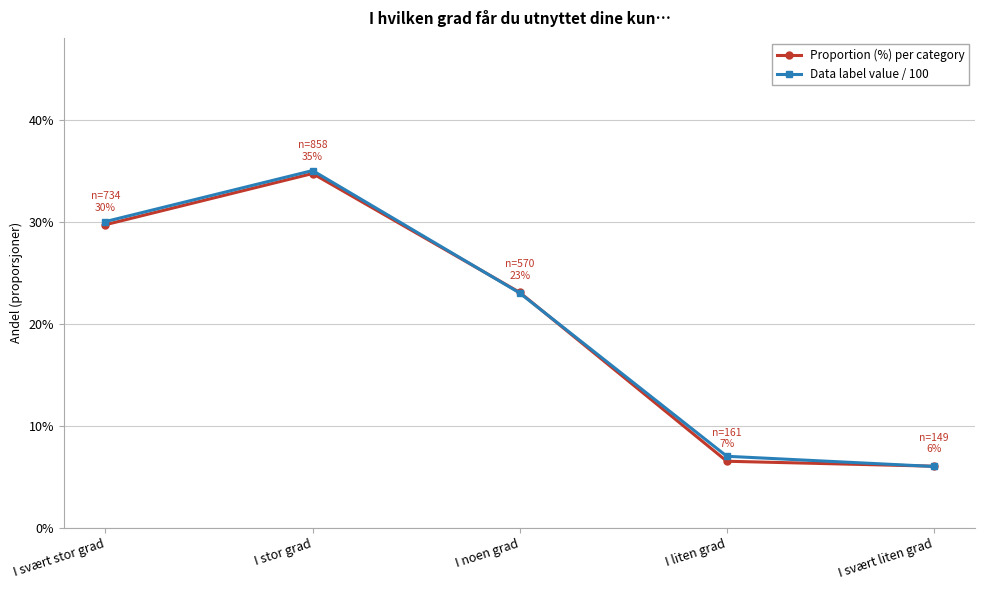

How many times do Proportion (%) per category and Data label value / 100 cross each other?

3